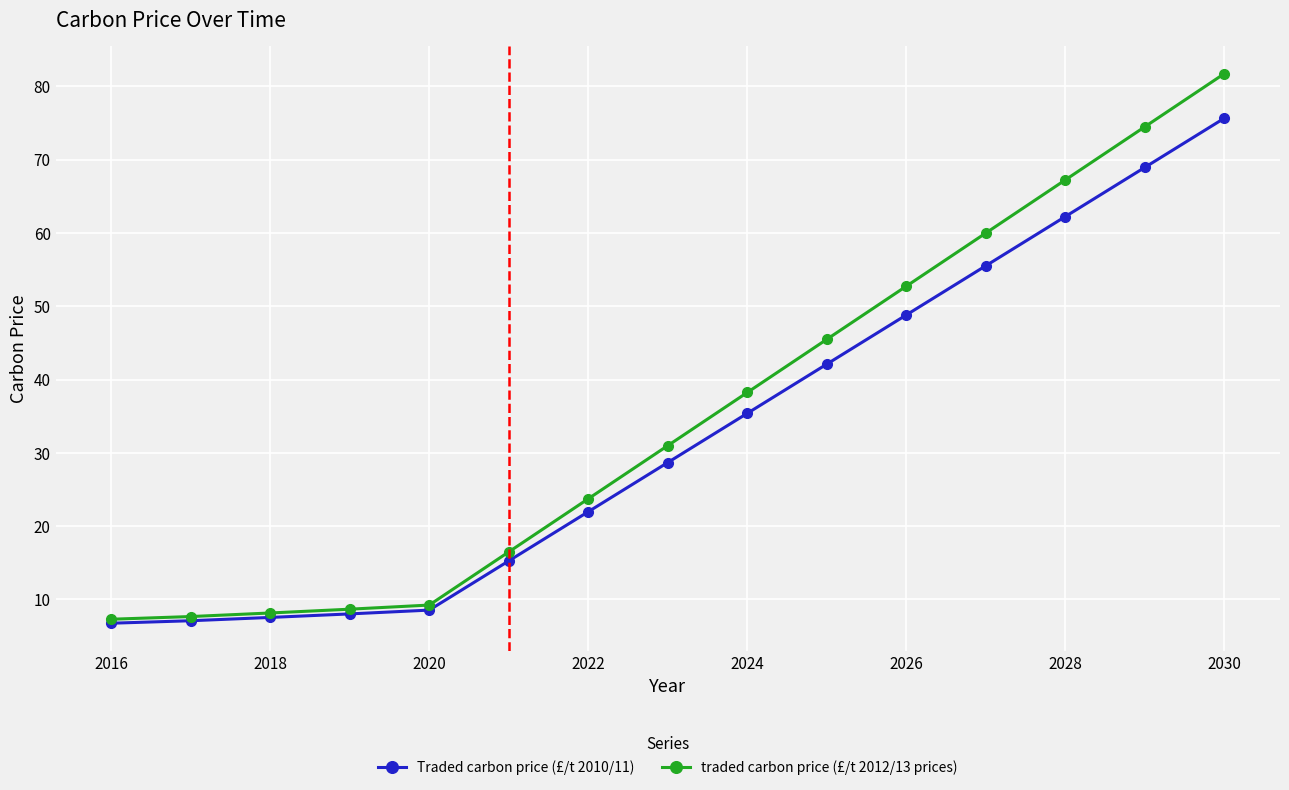

What is the highest value of the traded carbon price (£/t 2012/13 prices) series?

81.7